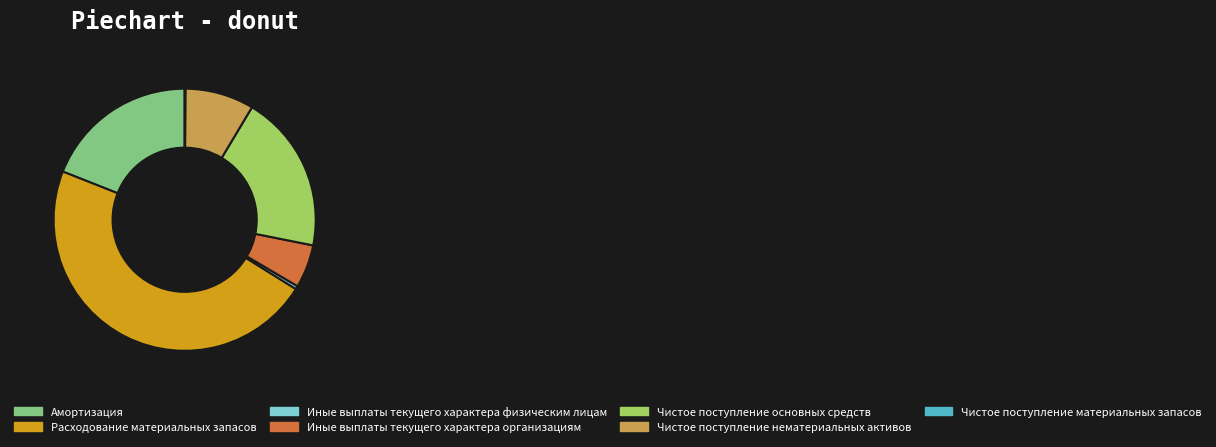

Which slice is the largest?

Расходование материальных запасов